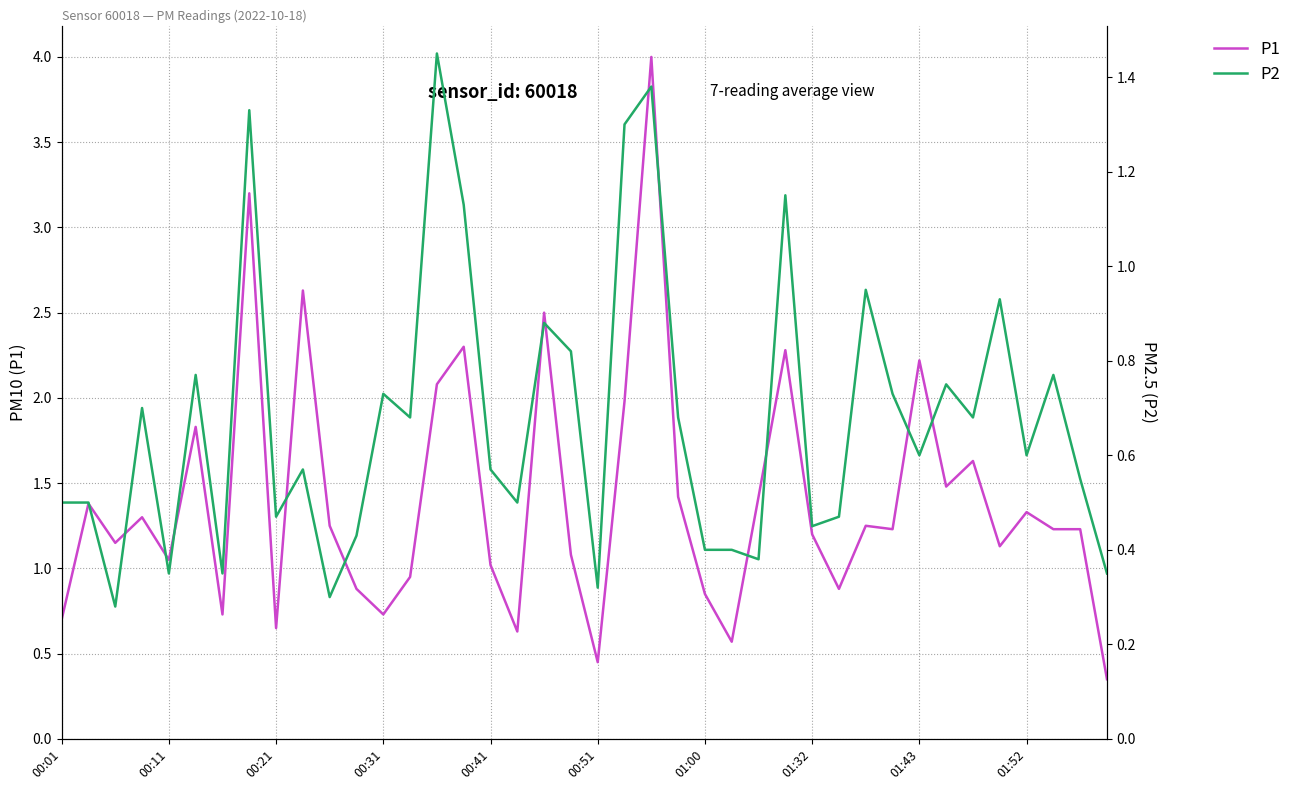

What is the sum of all P2 values?

27.1